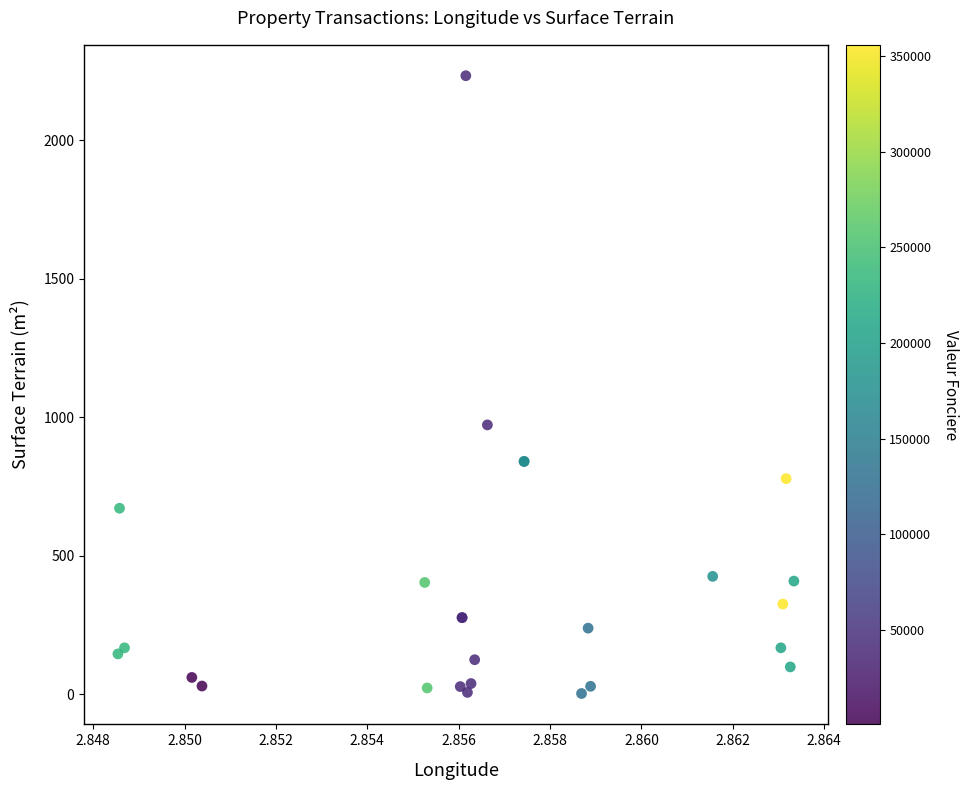

What Y value in the scatter plot is closest to 1117?

972